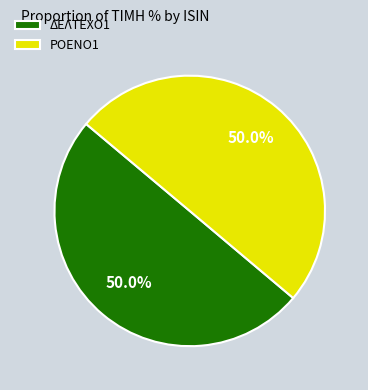

What percentage is NOT represented by ΔΕΛΤΕΧΟ1?

50.0%